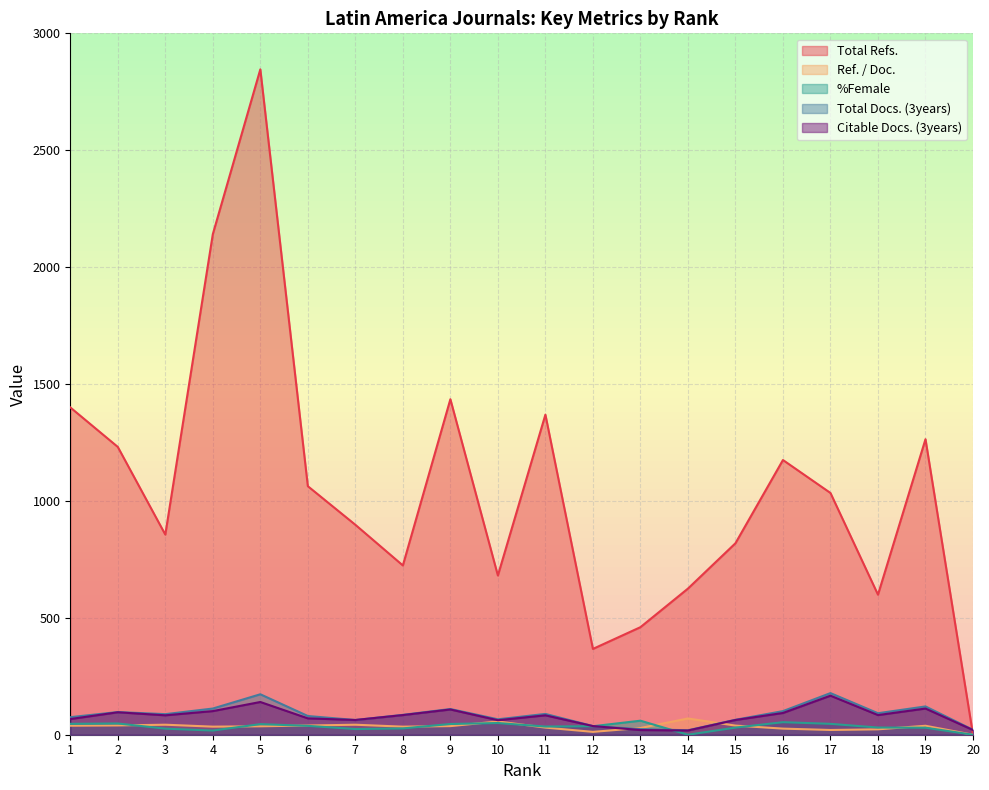

Reading right to left, transcribe all the data shown in this chart.

Total Refs.: 0.0	1264.0	599.0	1034.0	1175.0	819.0	625.0	460.0	367.0	1369.0	681.0	1435.0	724.0	898.0	1063.0	2846.0	2141.0	856.0	1231.0	1400.0
Ref. / Doc.: 0.0	38.3	23.0	20.3	26.1	39.0	69.4	28.8	12.2	30.4	56.8	36.8	34.5	42.8	39.4	36.0	34.5	42.8	39.7	38.5
%Female: 0.0	30.0	30.8	46.5	53.7	30.4	0.0	60.0	36.4	35.0	50.0	46.0	26.9	24.2	37.9	45.3	17.9	25.9	48.1	46.5
Total Docs. (3years): 21.0	121.0	92.0	178.0	101.0	64.0	19.0	24.0	37.0	89.0	66.0	110.0	85.0	63.0	80.0	173.0	112.0	88.0	97.0	75.0
Citable Docs. (3years): 20.0	112.0	84.0	167.0	93.0	63.0	18.0	20.0	37.0	83.0	62.0	108.0	84.0	63.0	70.0	140.0	101.0	83.0	96.0	67.0